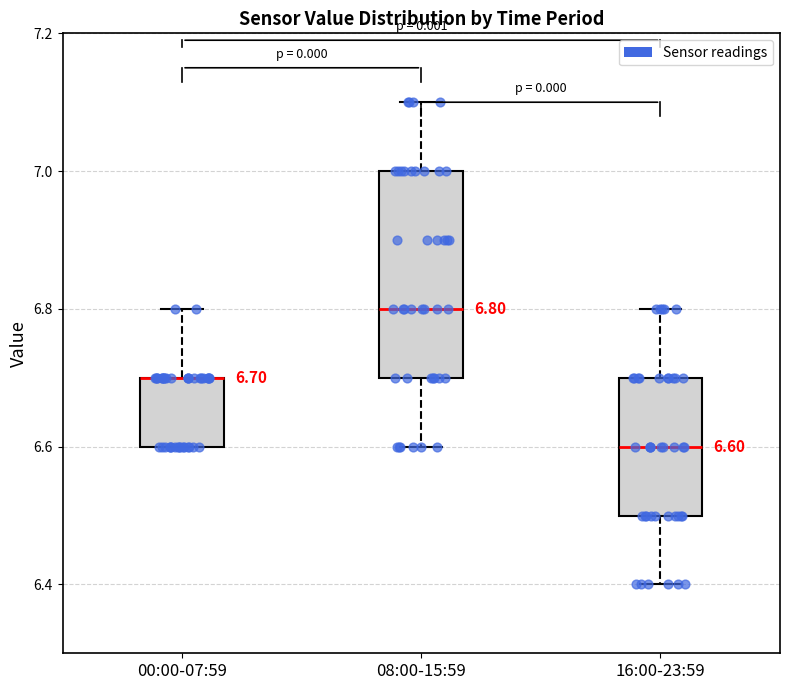

Comparing the boxes themselves (not the whiskers), which one is the tallest?

08:00-15:59